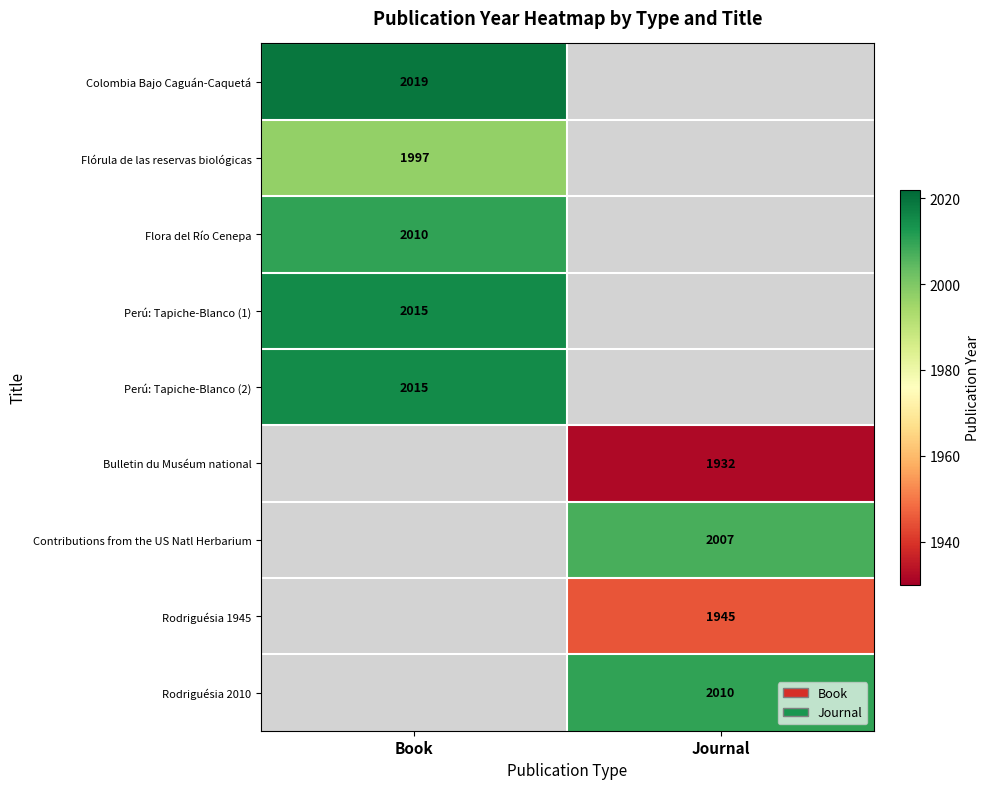

True or false: Bulletin du Muséum national has a value of 1932 at Journal.

True